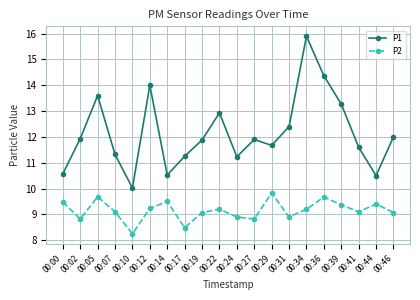

What is the difference between the highest and lowest values at 00:41?

2.5